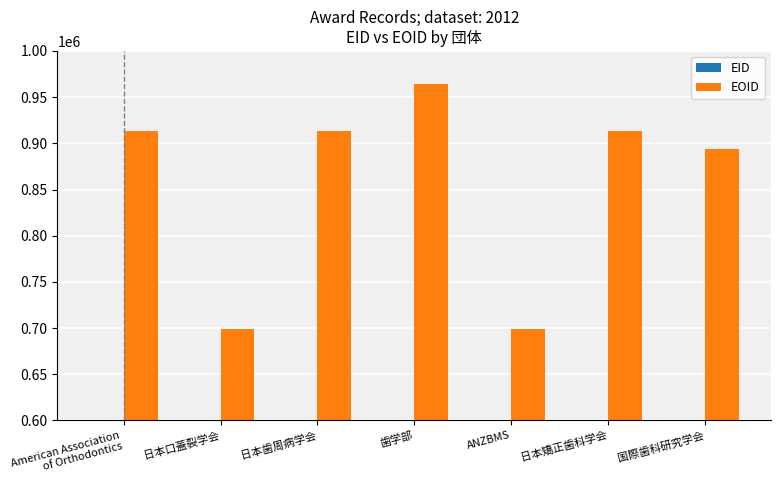

Rank the series by their maximum value, from lowest to highest.

EID, EOID